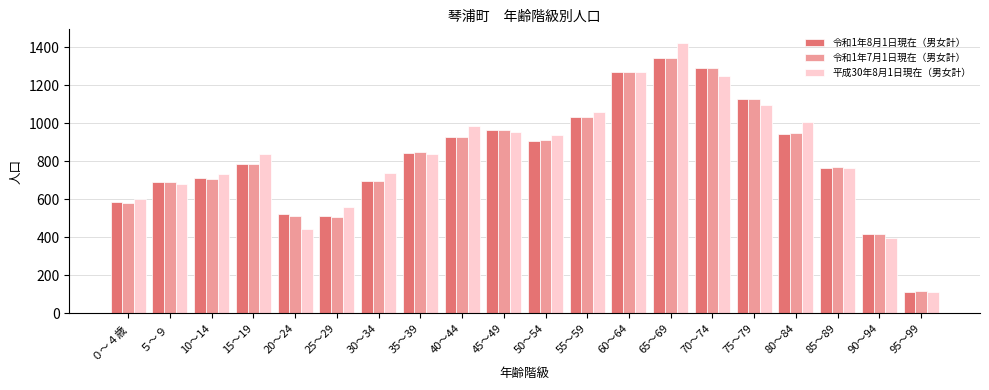

At how many categories does at least one series exceed 1369?

1